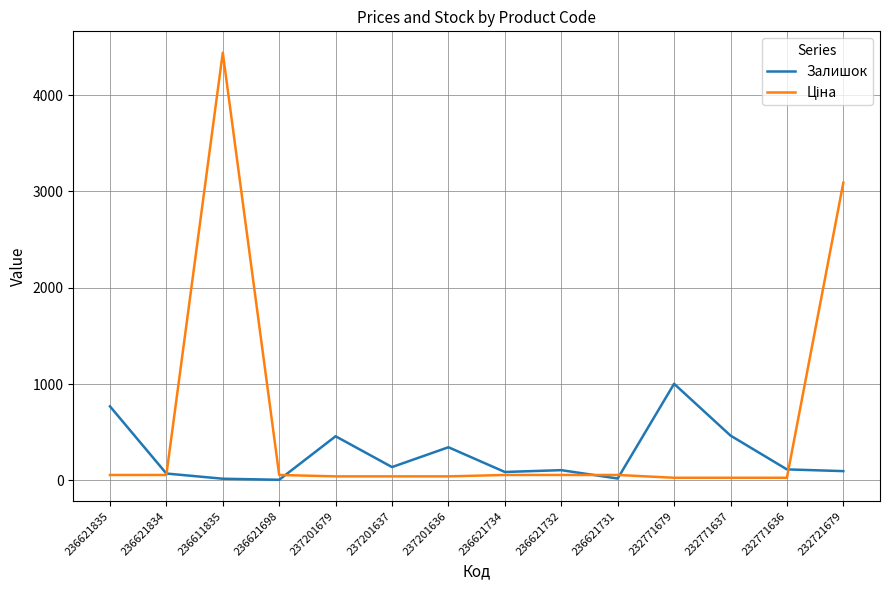

At which category is the sum across all series the highest?

236611835